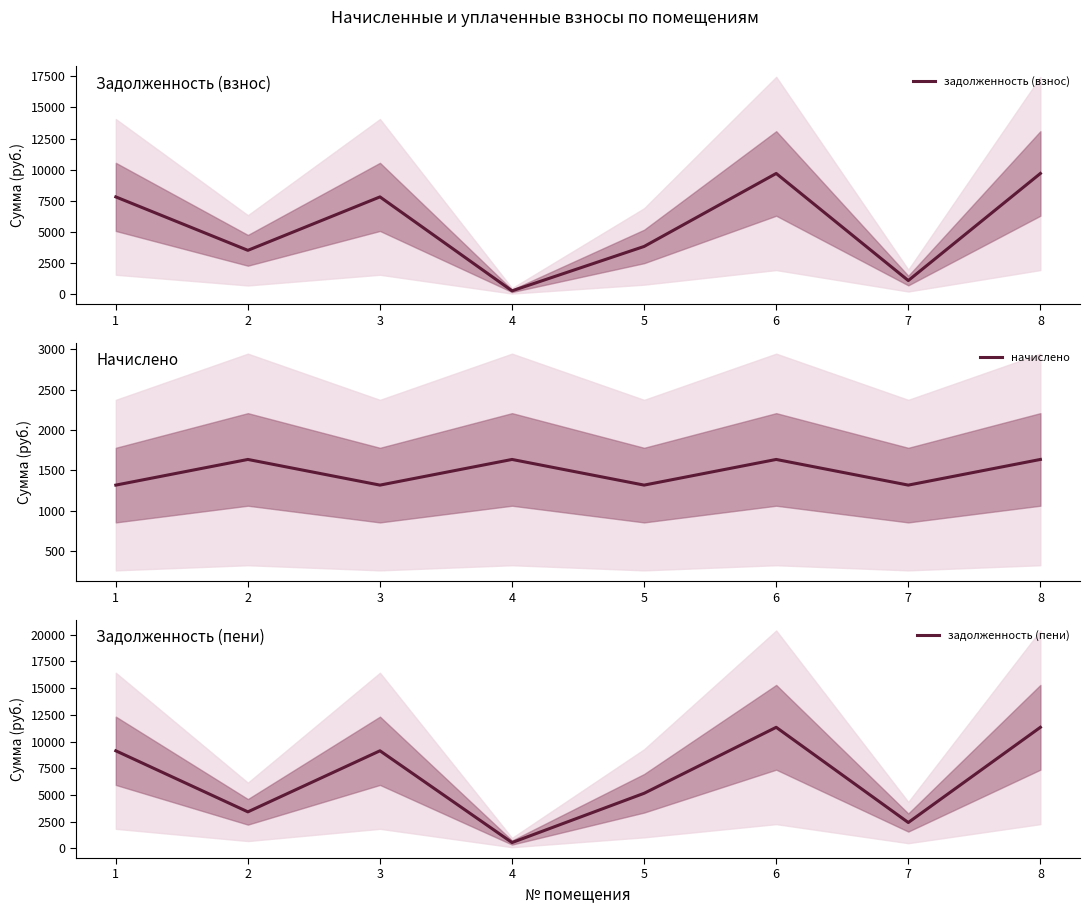

List the labels in order of начислено value, smallest first.

1, 3, 5, 7, 2, 4, 6, 8